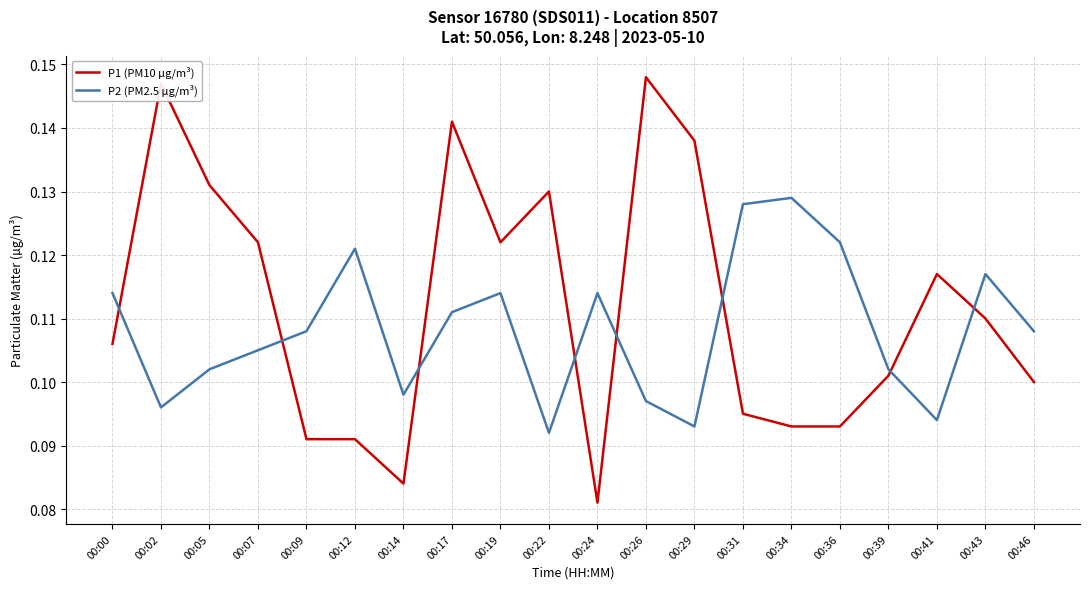

Rank the series by their average value, from highest to lowest.

P1 (PM10 µg/m³), P2 (PM2.5 µg/m³)